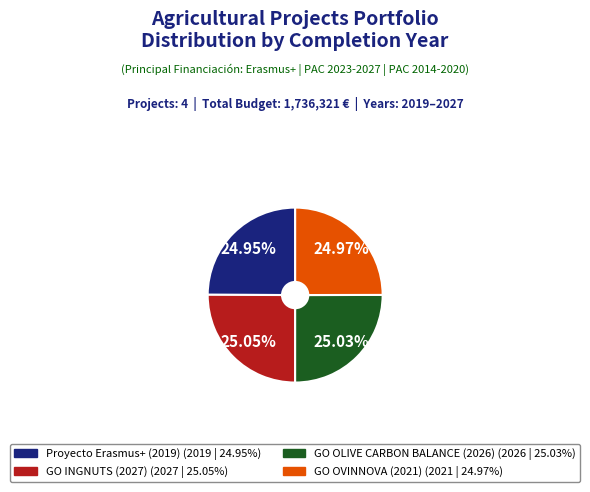

To the nearest percent, what is the average slice percentage?

25%